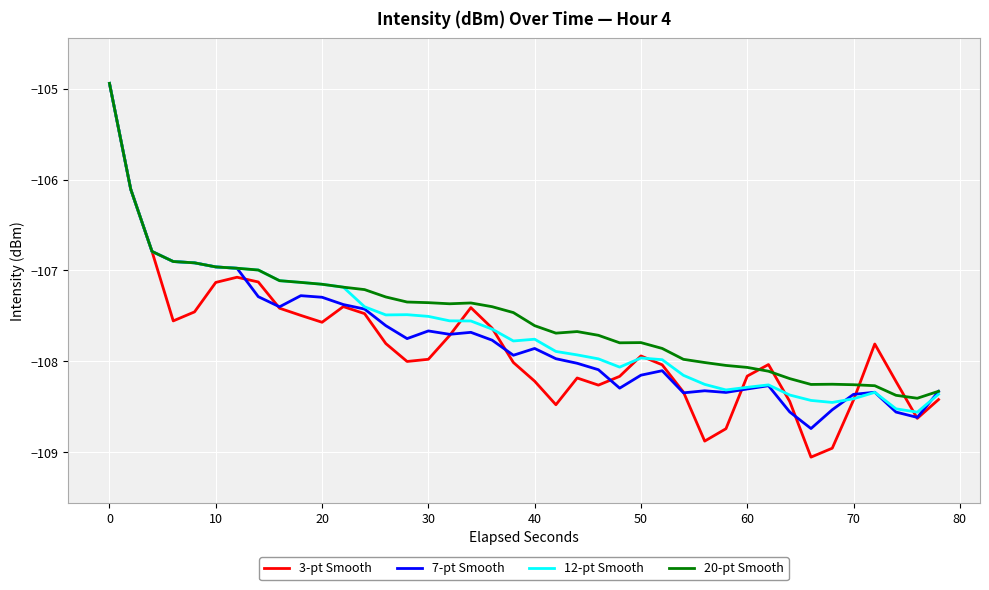

After their last crossing, which series has the higher values: 3-pt Smooth or 7-pt Smooth?

7-pt Smooth